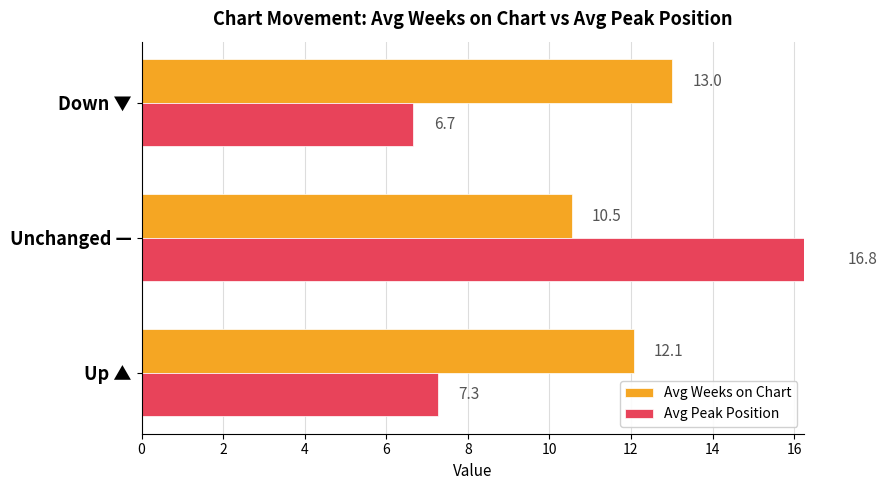

What is the difference between the maximum and minimum values in the Avg Weeks on Chart series?

2.5